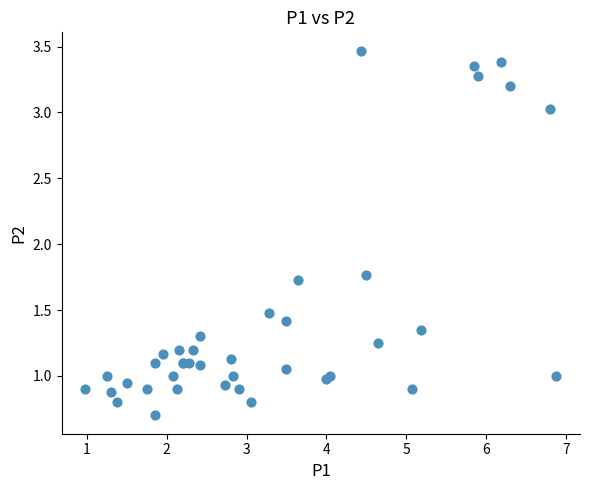

What Y value in the scatter plot is closest to 2?

1.8